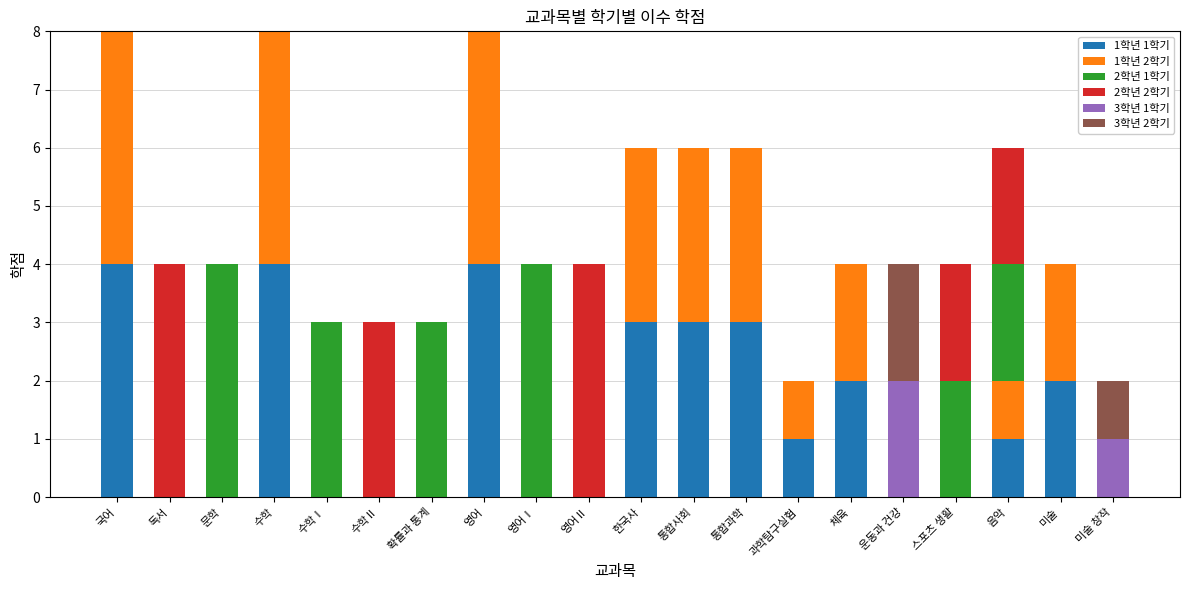

The 1학년 1학기 series shows 0 at 영어Ⅰ. True or false?

True